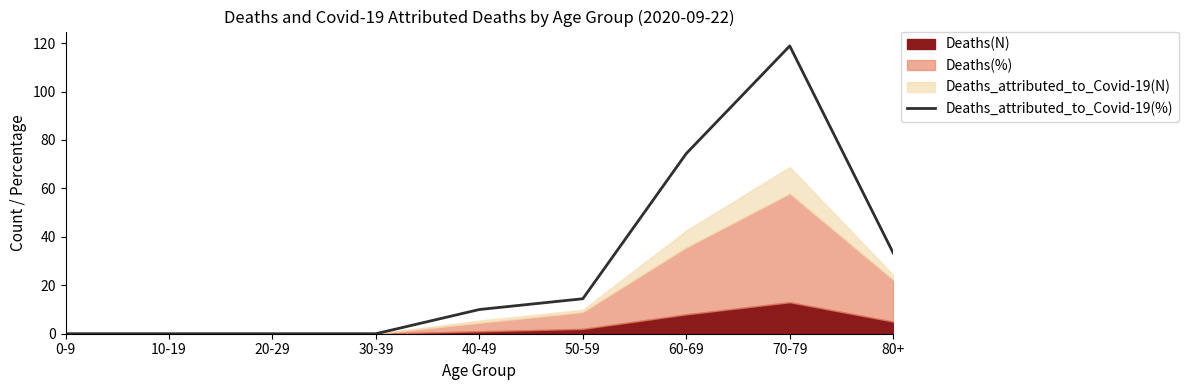

Rank the categories by value from lowest to highest.

0-9, 10-19, 20-29, 30-39, 40-49, 50-59, 80+, 60-69, 70-79